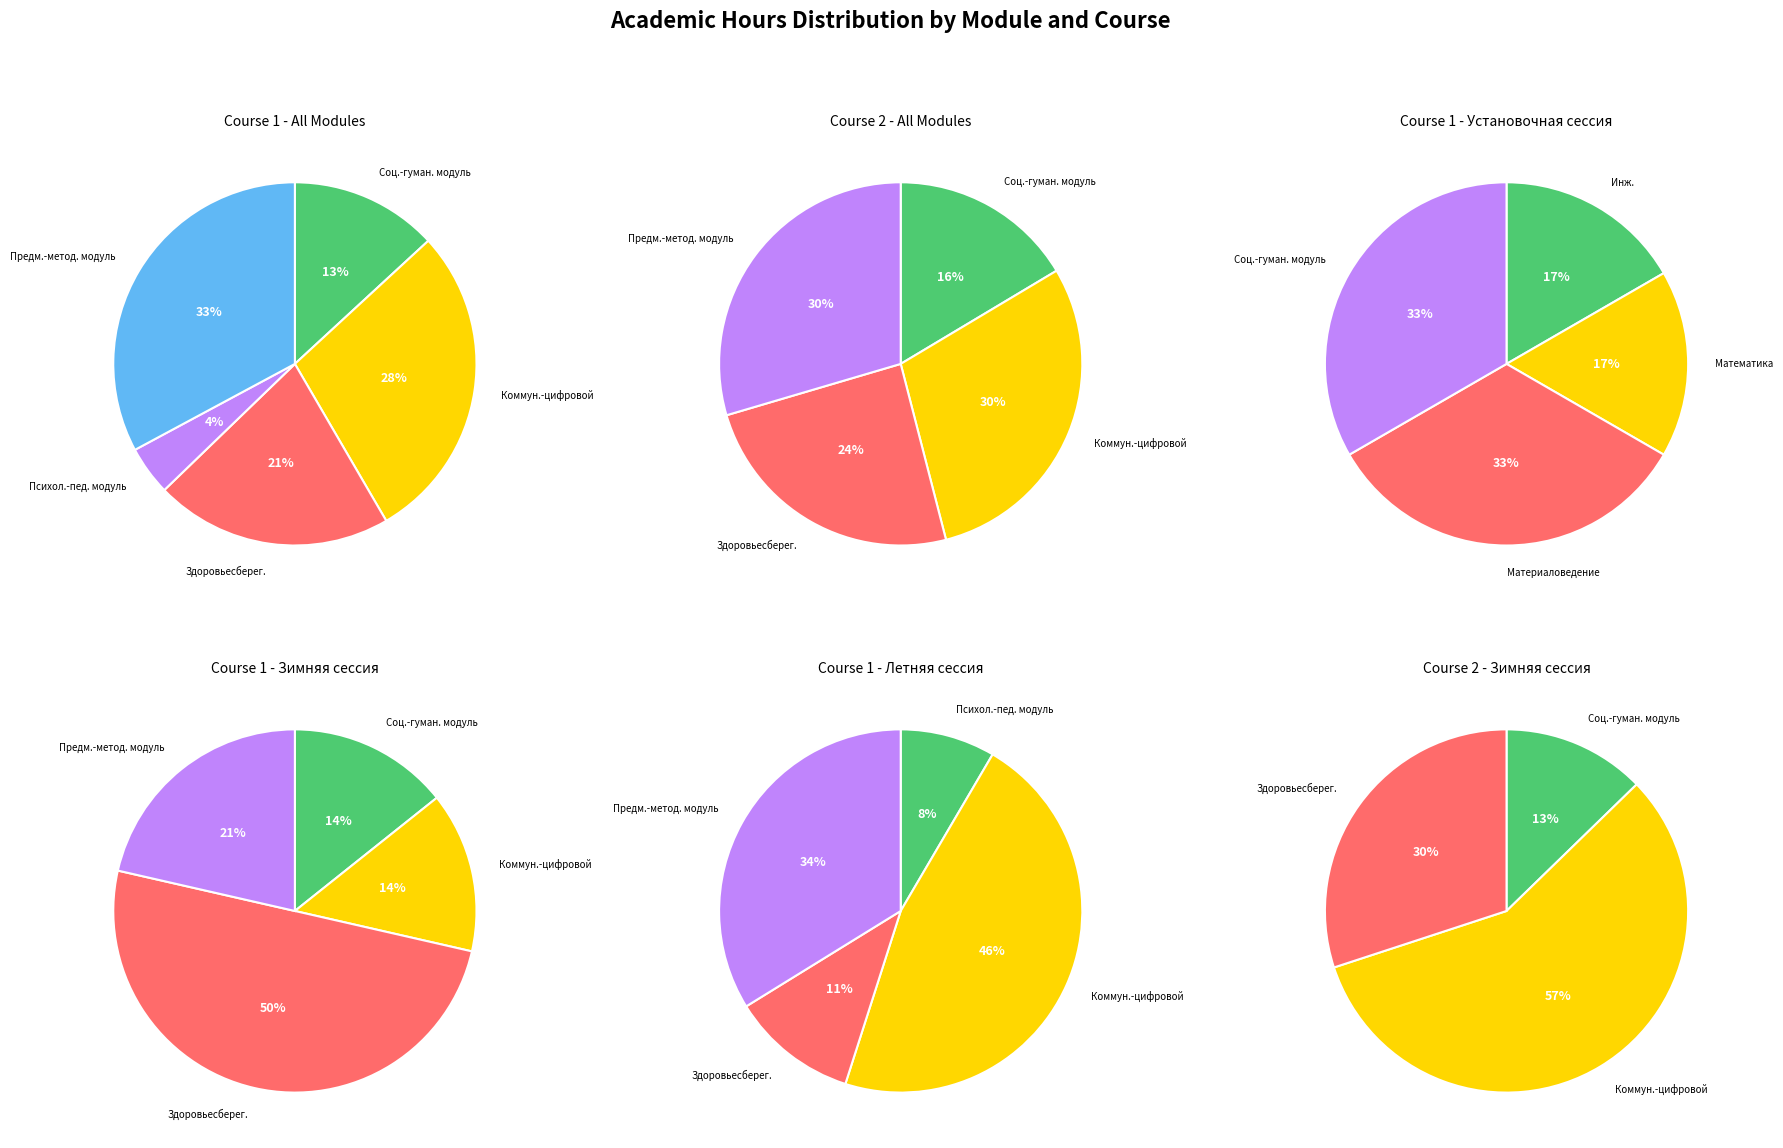

Which slice is the largest?

Предметно-методический модуль